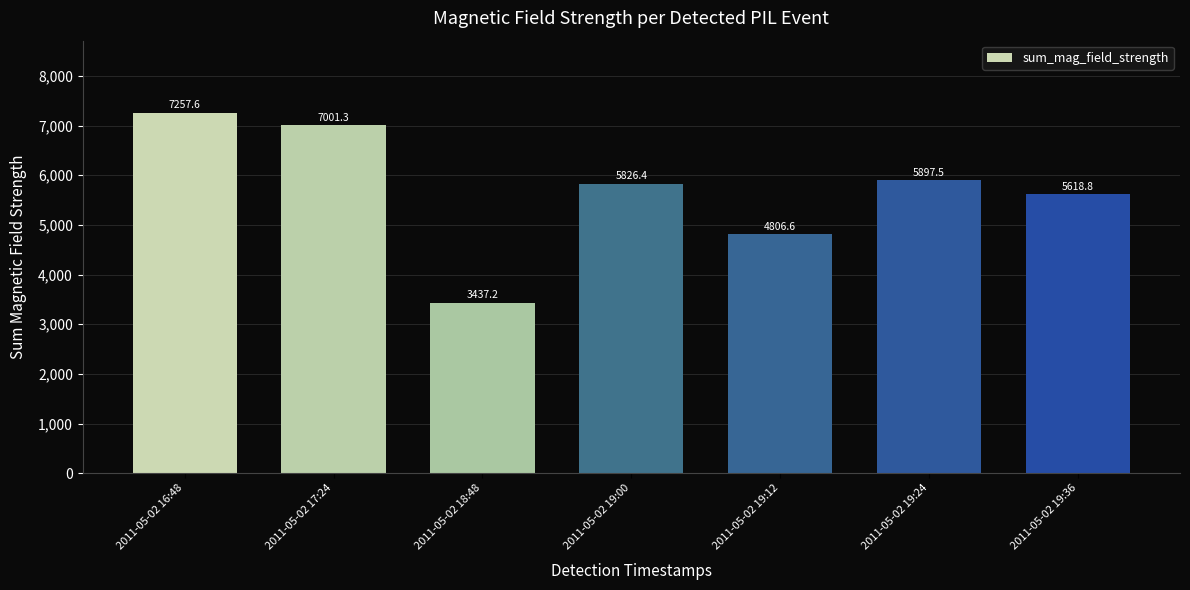

At which label does the data first exceed 5826?

2011-05-02 16:48